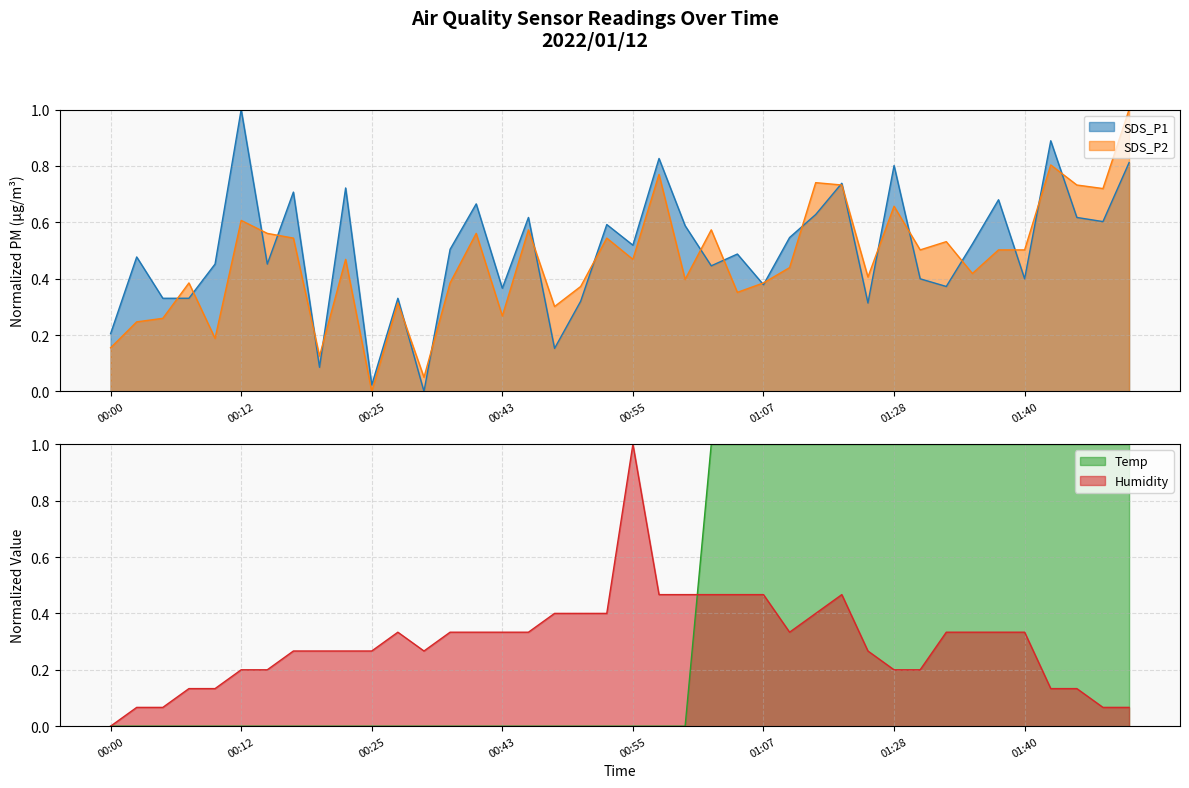

What are all the series names shown in the legend?

SDS_P1, SDS_P2, Temp, Humidity